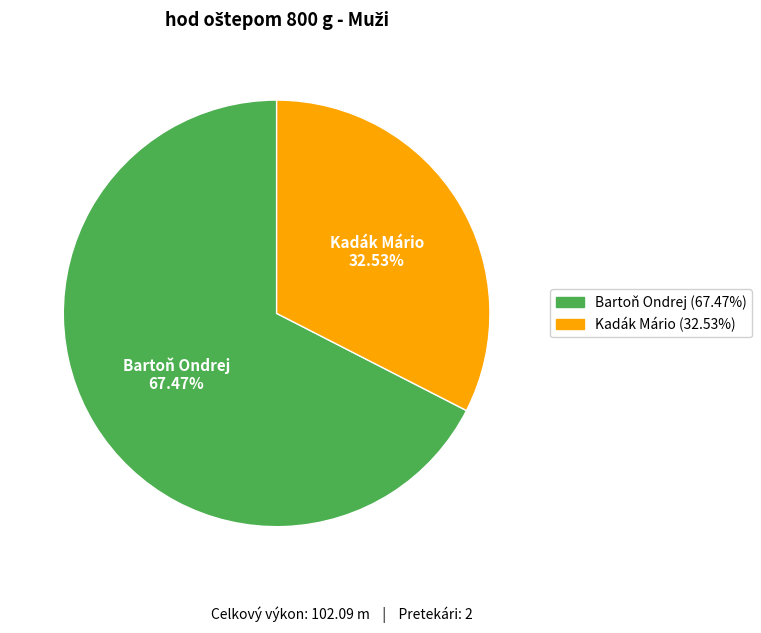

Is there any slice that represents more than half of the pie?

Yes